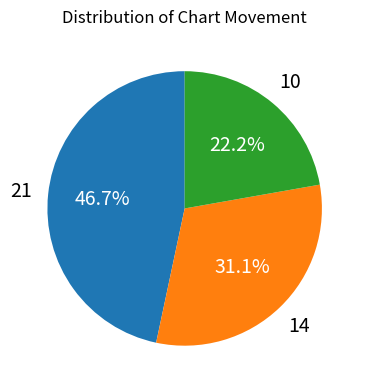

Is there a majority slice in this chart?

No